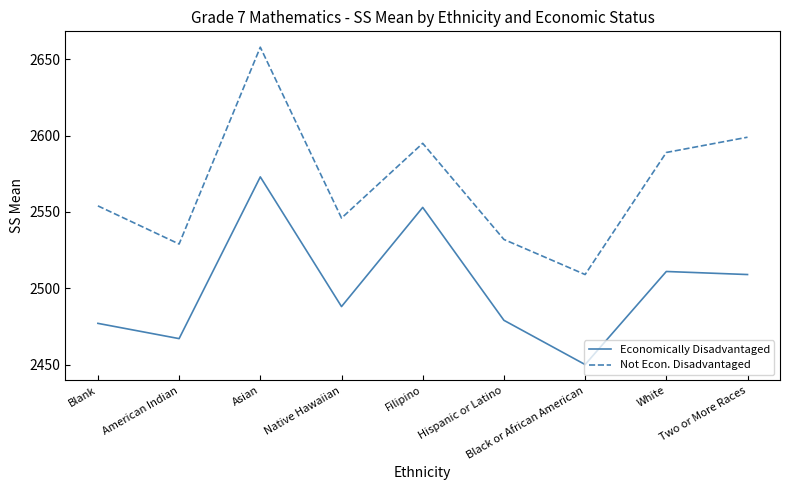

How many lines are shown in the chart?

2